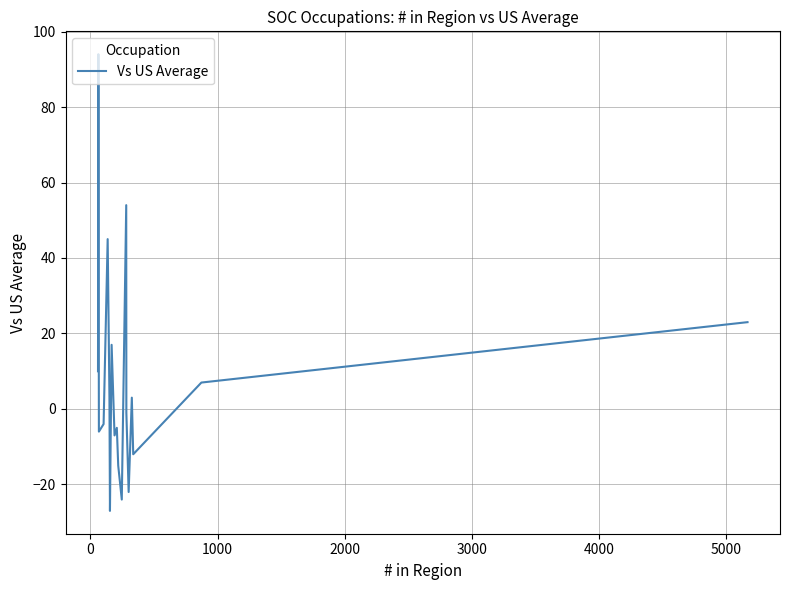

What is the difference between the maximum and minimum values?

121